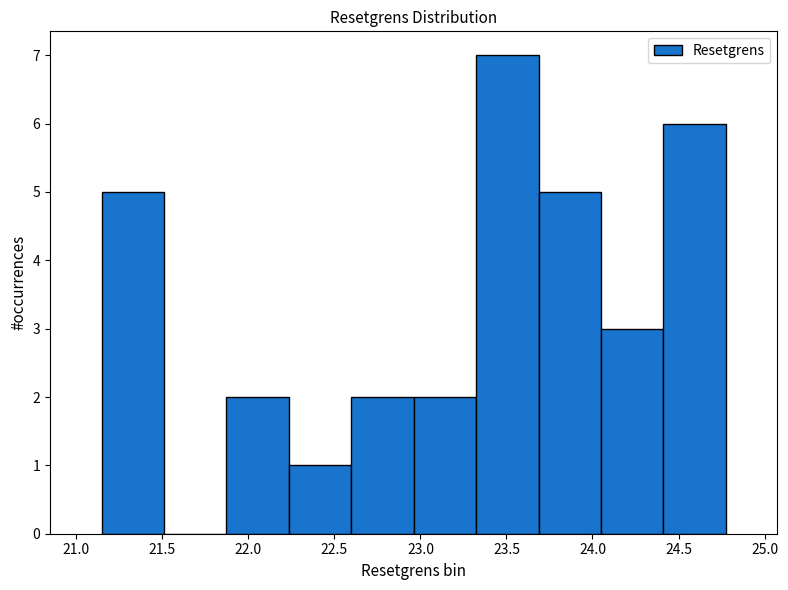

Reading left to right, transcribe this chart: for each bar, give the range it covers on the x-axis and its height. Neither the bar edges nor the heights are printed on the chart, so give them approximately, as read against the axes.

21.15 to 21.50: 5
21.50 to 21.85: 0
21.85 to 22.25: 2
22.25 to 22.60: 1
22.60 to 22.95: 2
22.95 to 23.30: 2
23.30 to 23.70: 7
23.70 to 24.05: 5
24.05 to 24.40: 3
24.40 to 24.80: 6